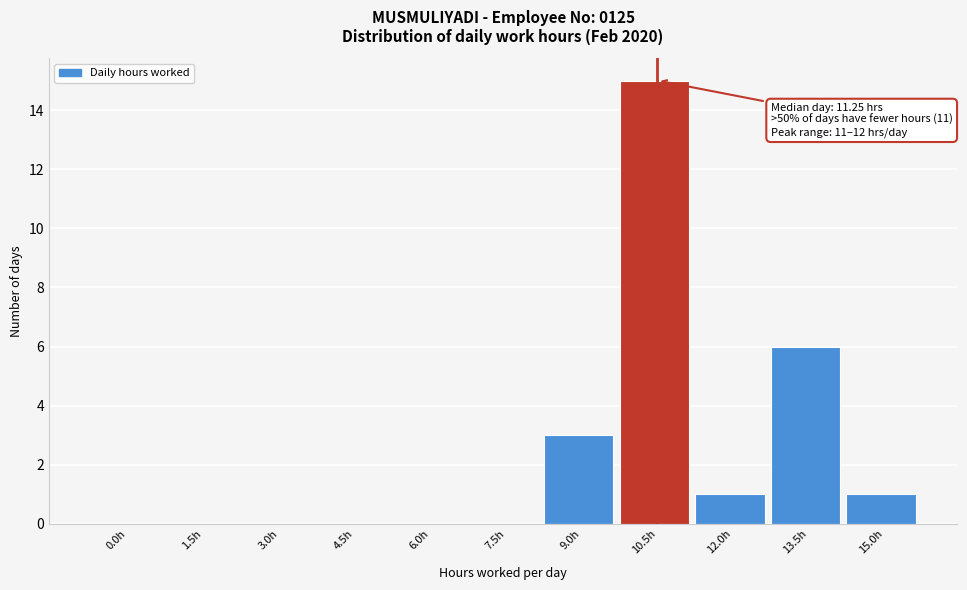

Reading left to right, what are all the values shown in this chart?

0.0h=0	1.5h=0	3.0h=0	4.5h=0	6.0h=0	7.5h=0	9.0h=3	10.5h=15	12.0h=1	13.5h=6	15.0h=1